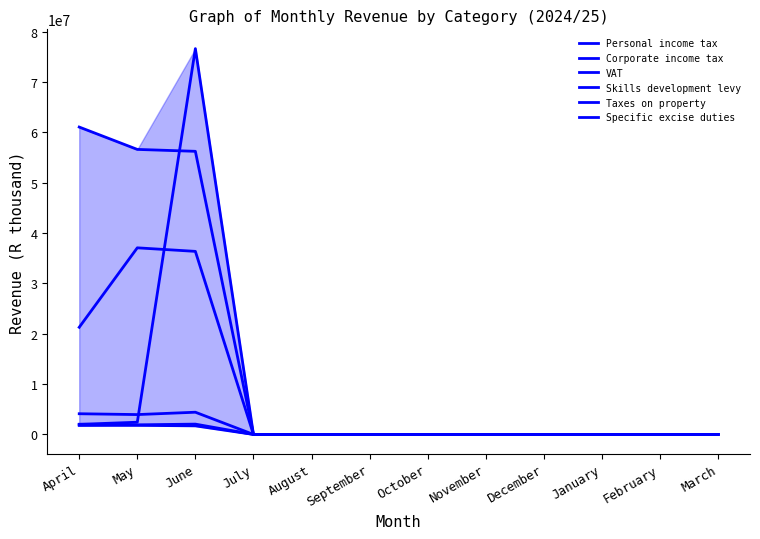

At which category does VAT reach its first local peak?

May